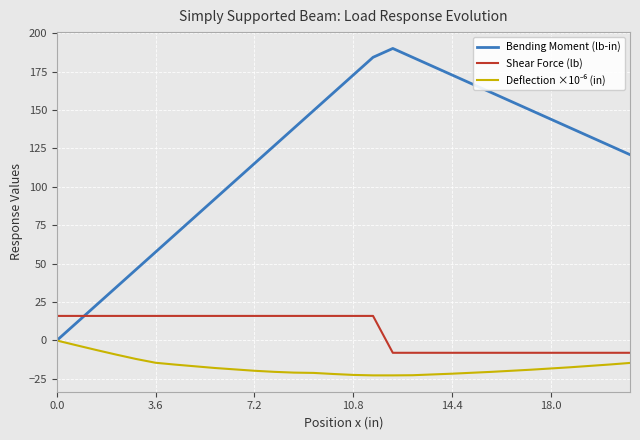

How many intersections are there between Shear Force (lb) and Bending Moment (lb-in)?

1